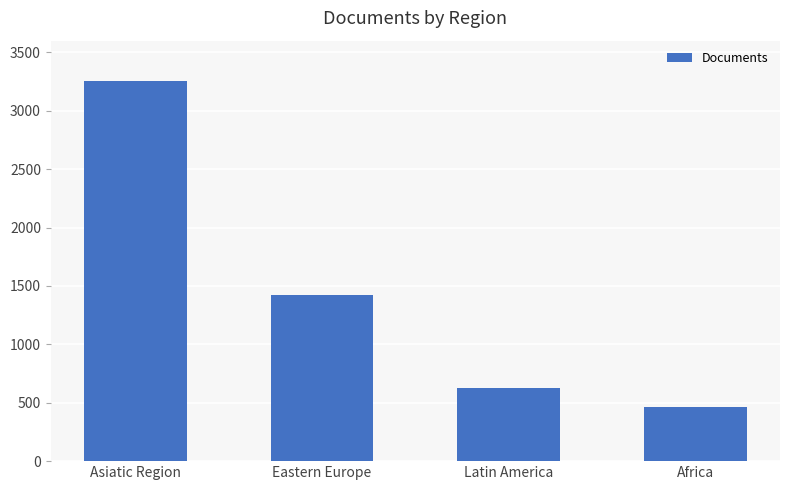

Which has a higher value, Asiatic Region or Eastern Europe?

Asiatic Region